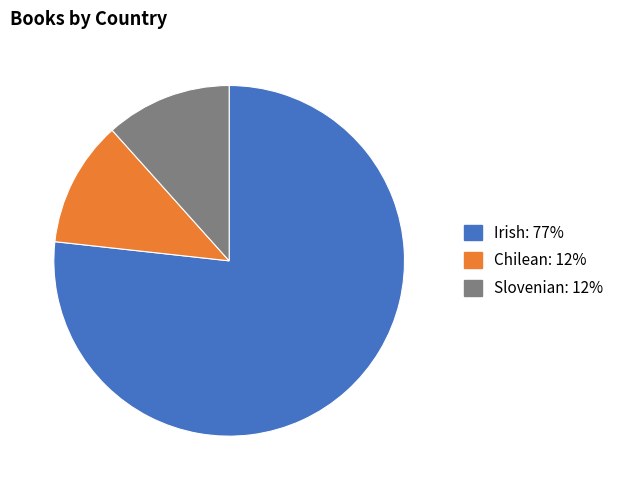

Between Irish and Slovenian, which is larger?

Irish